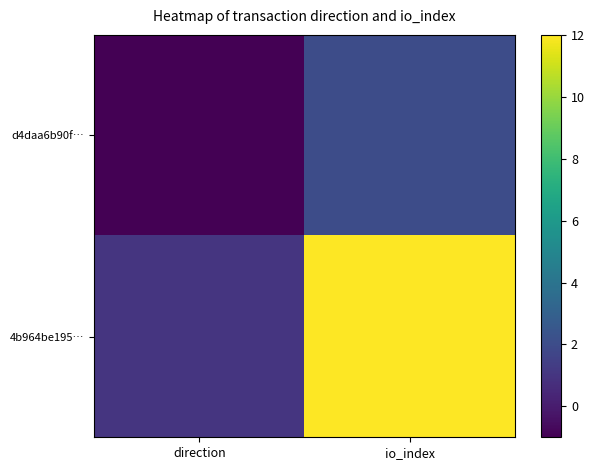

Which series has the largest total across all categories?

4b964be195…